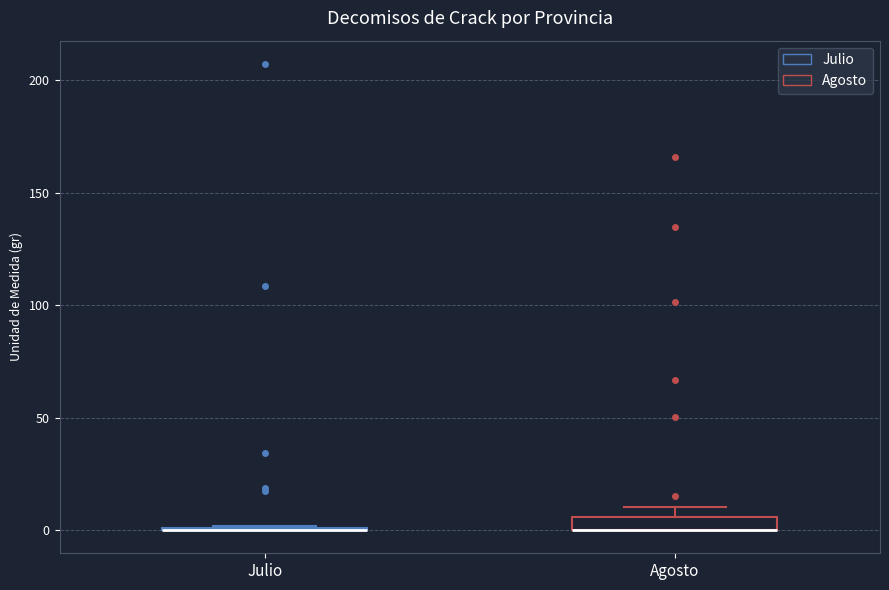

Where is the lower edge of the box for Agosto on the y-axis? The values are not printed on the chart, so give them approximately, as read against the axis.

0